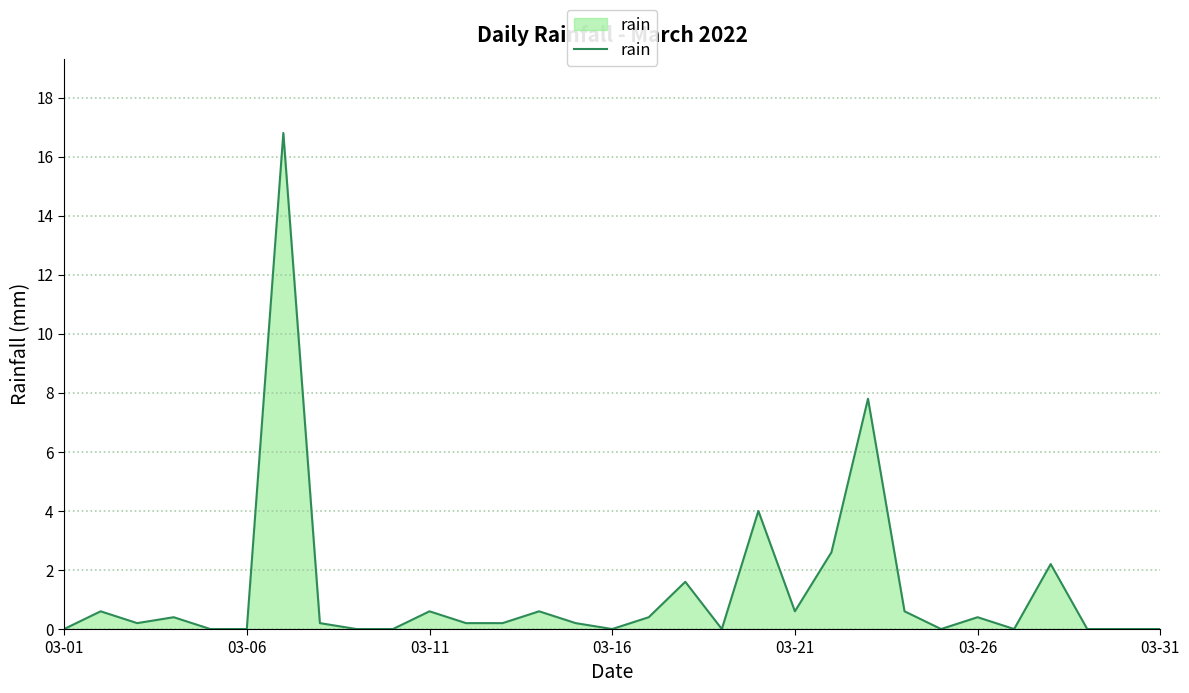

What is the greatest value displayed?

16.8